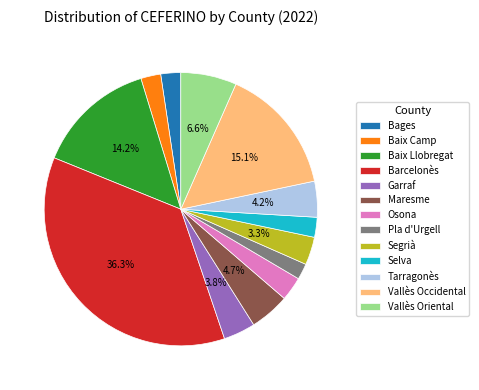

To the nearest percent, what portion does Selva represent?

2%